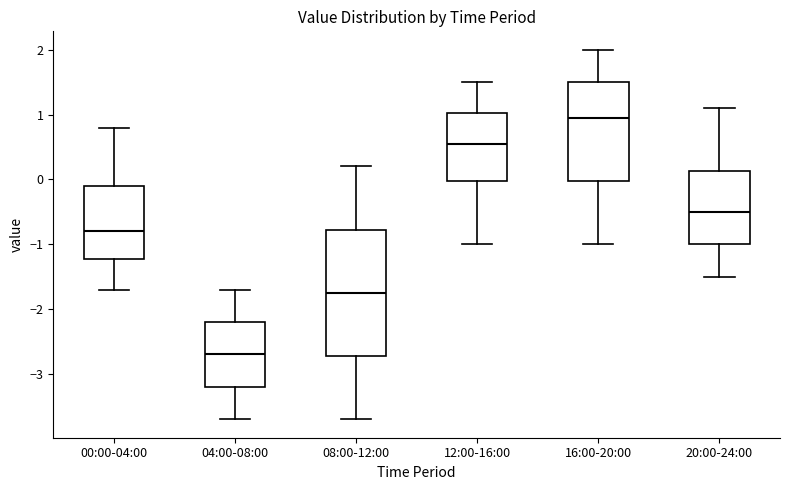

Which box has the lowest median line?

04:00-08:00